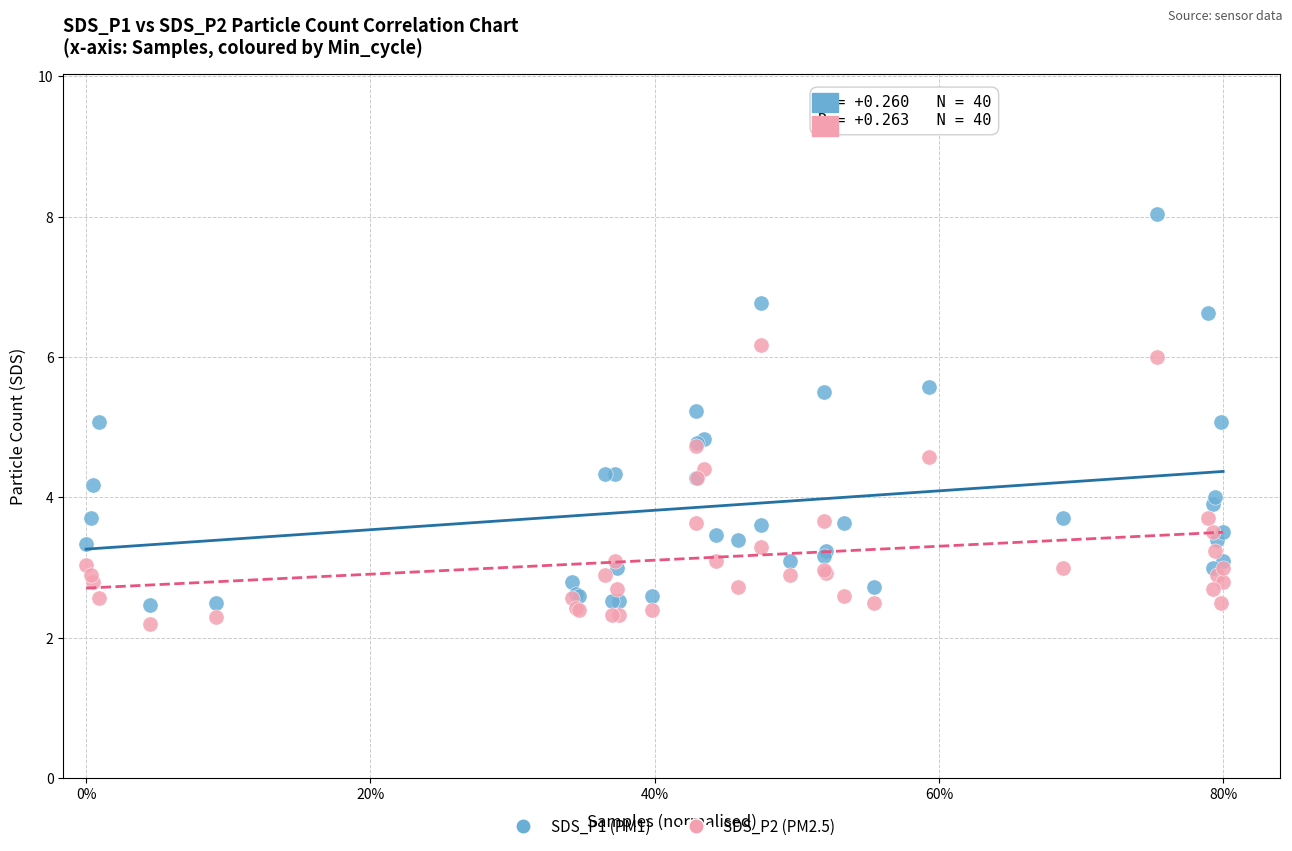

What is the X range (max minus min) for the scatter plot?

1.0